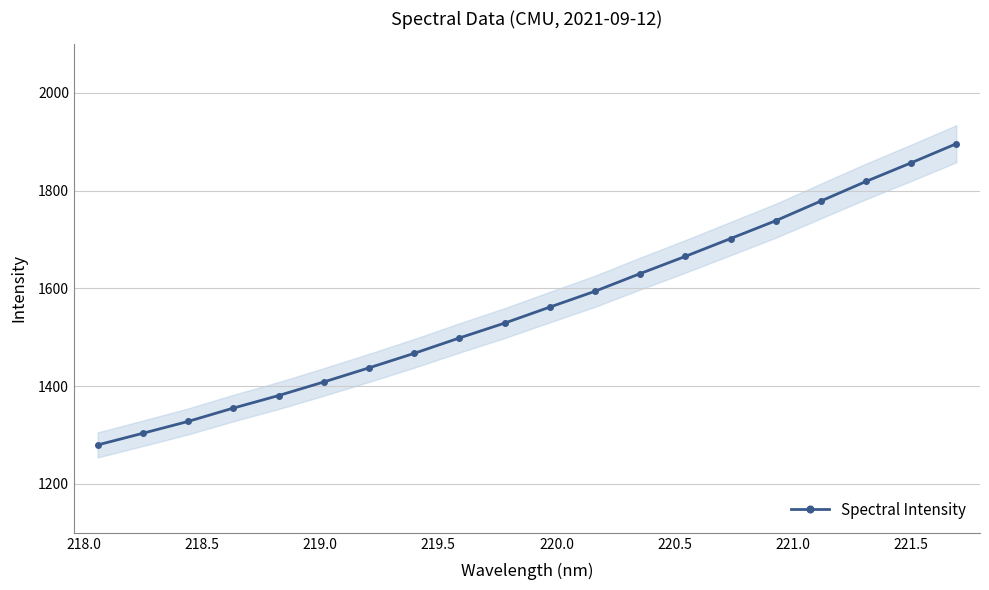

True or false: Spectral Intensity has more than 2 points higher than both neighbors.

False